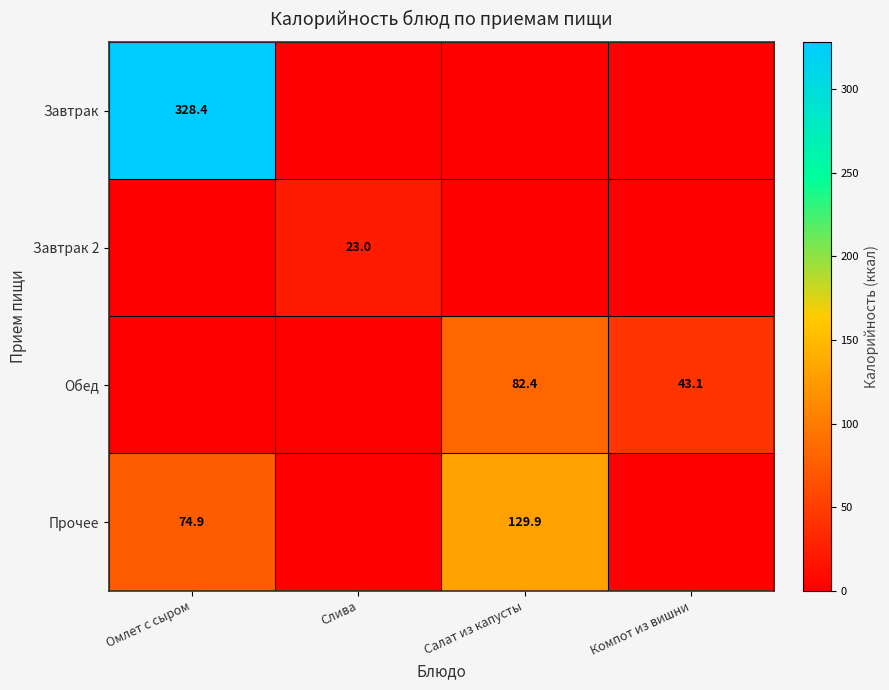

At how many categories does at least one series exceed 106?

2